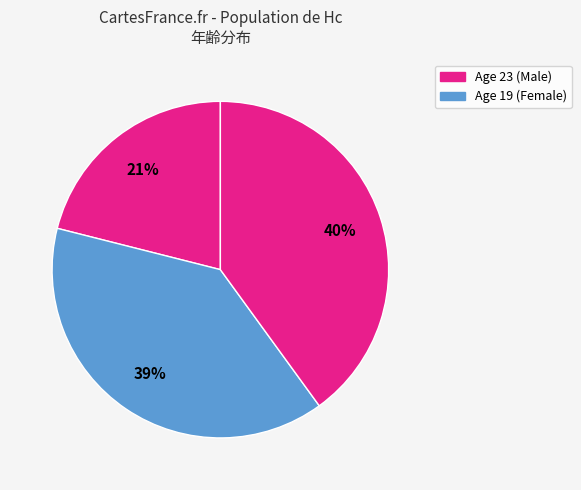

Count the number of slices in the pie.

3